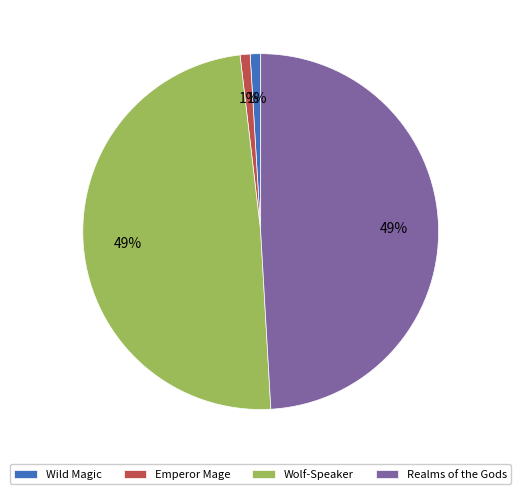

The Wolf-Speaker slice represents 49% of the pie. True or false?

True